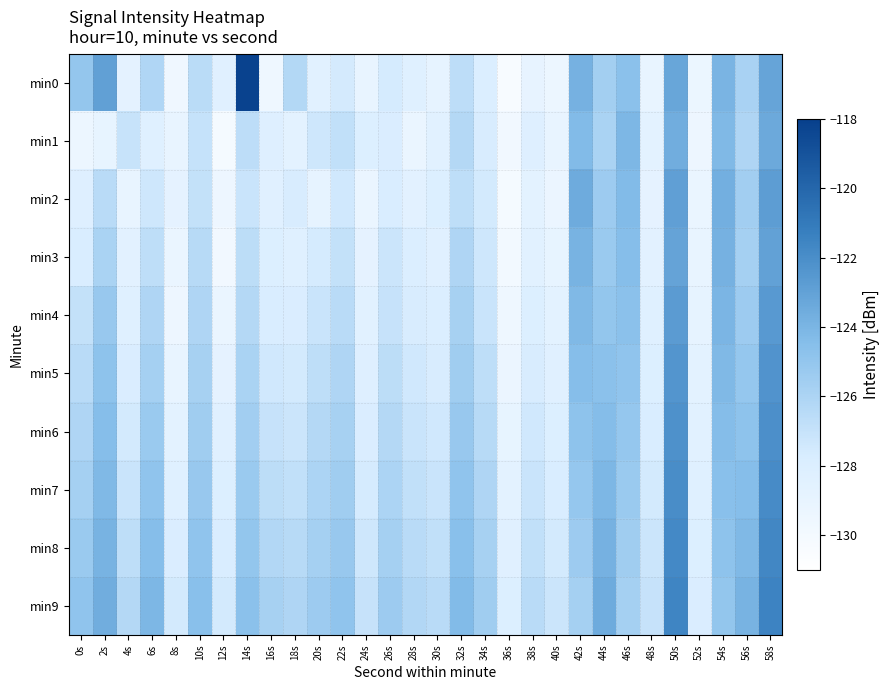

Which series has the widest spread of values?

min0